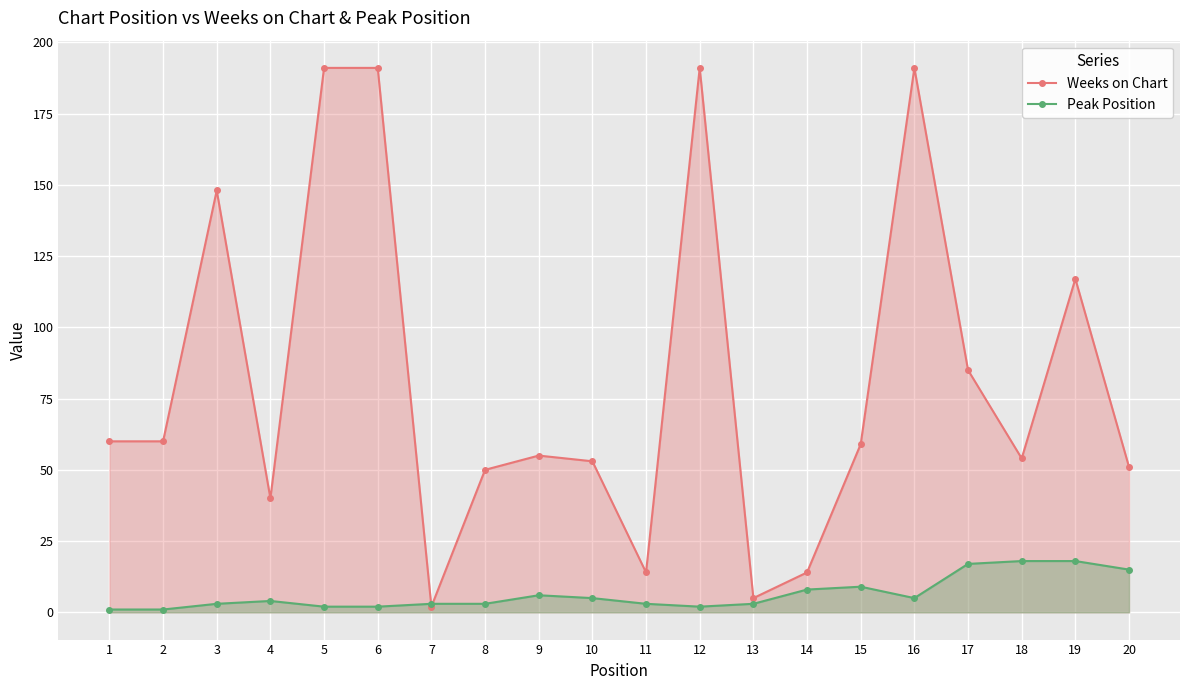

At which label does Peak Position first exceed 4?

9